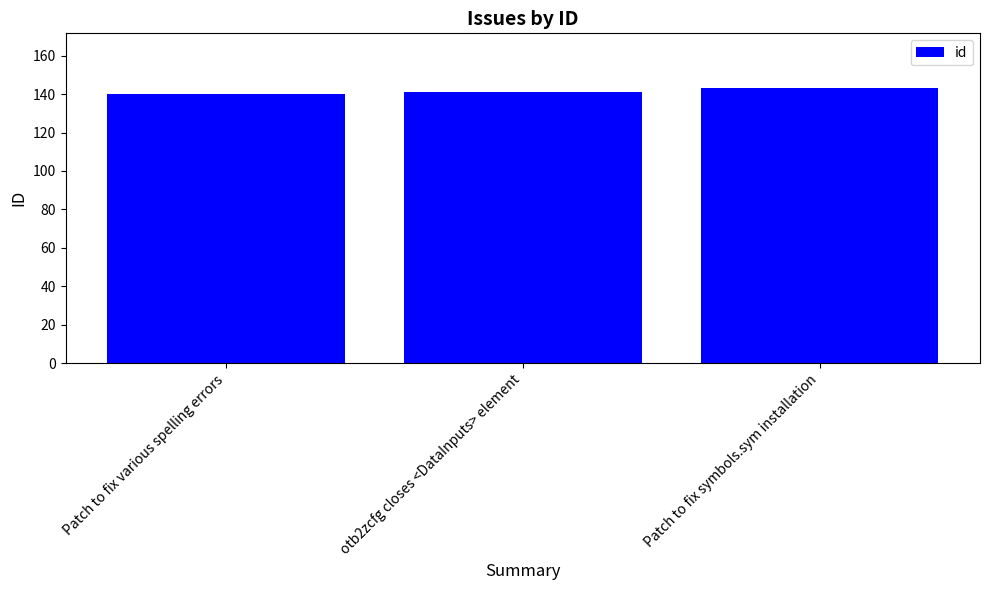

Are the bars grouped side by side (vs. stacked)?

No